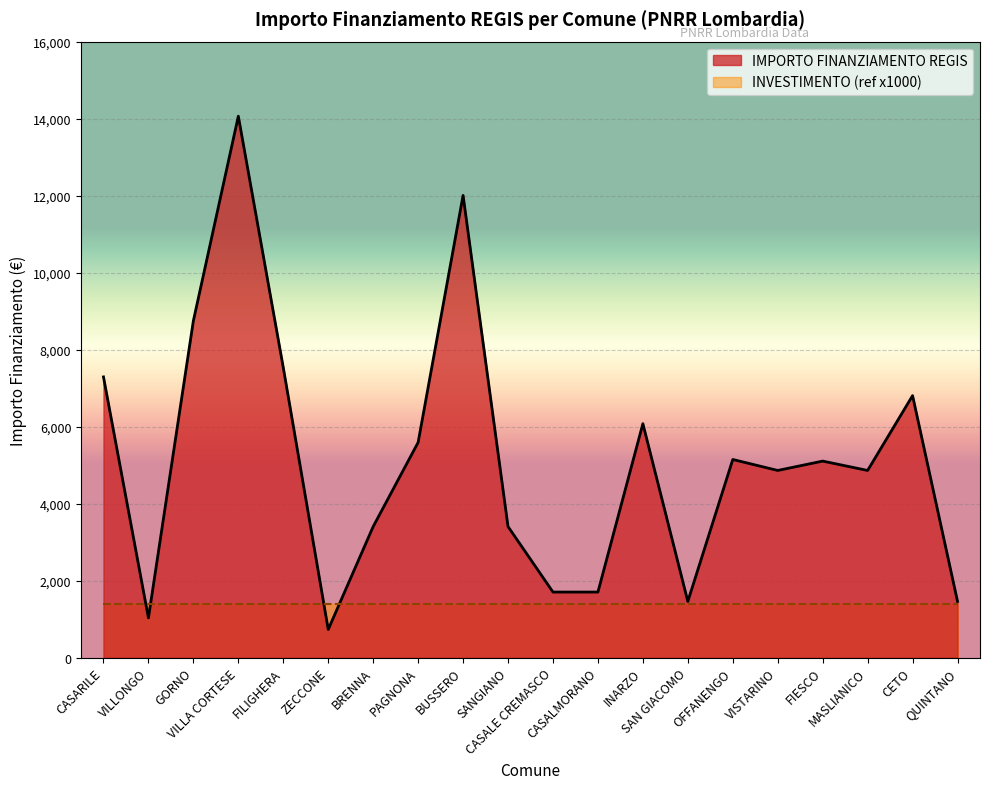

What is the change in value from CASALMORANO to SAN GIACOMO?

-243